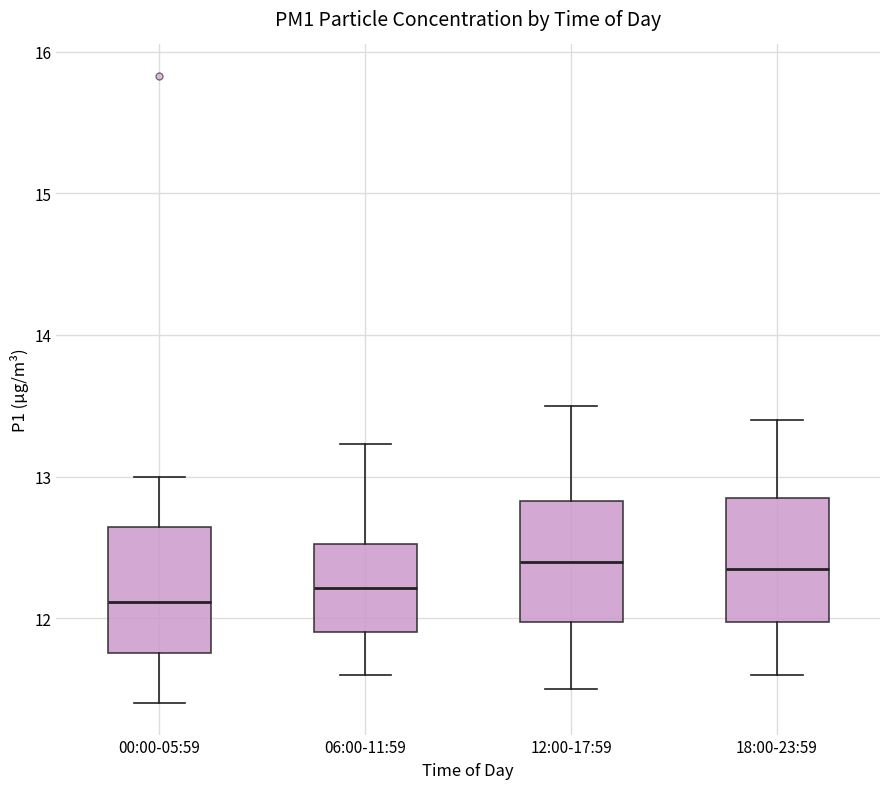

Reading left to right, transcribe this box plot: for each box, give where its median line is, the range the box spans, and where its two whiskers end, as read against the y-axis. The values are not printed on the chart, so give them approximately, as read against the axis.

00:00-05:59: median 12.1, box 11.8 to 12.6, whiskers 11.4 to 13.0
06:00-11:59: median 12.2, box 11.9 to 12.5, whiskers 11.6 to 13.2
12:00-17:59: median 12.4, box 12.0 to 12.8, whiskers 11.5 to 13.5
18:00-23:59: median 12.4, box 12.0 to 12.9, whiskers 11.6 to 13.4